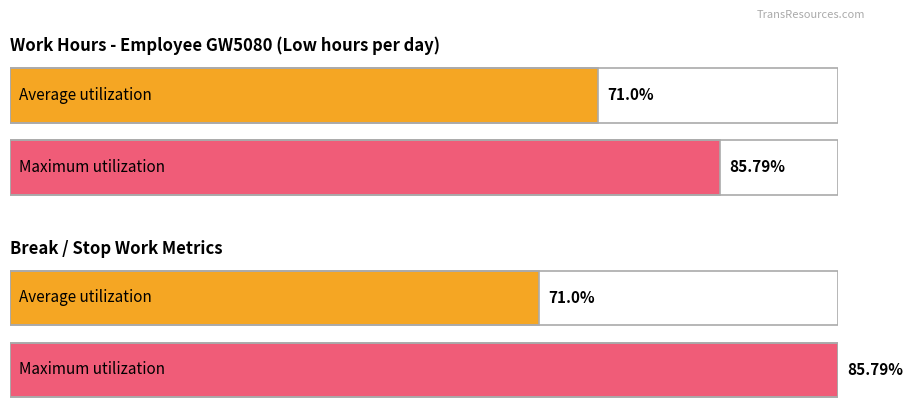

True or false: Low (hours) has a value of 6.2 at 9.

False